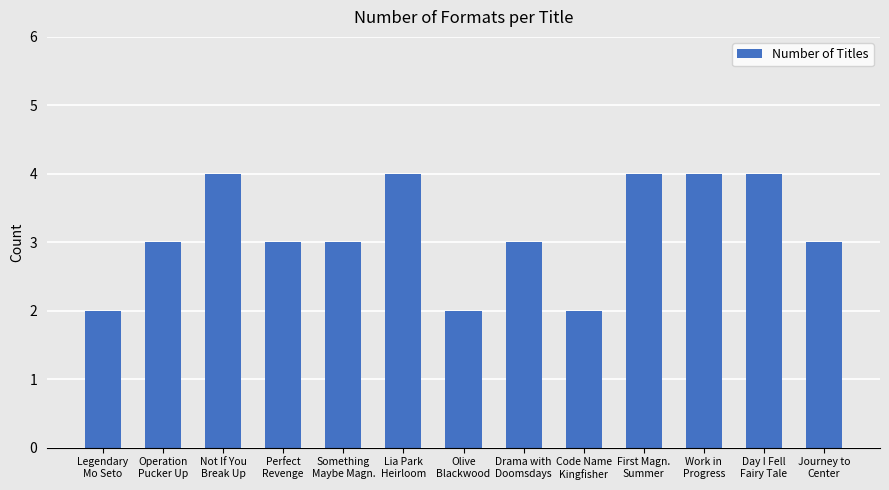

What is the greatest value displayed?

4